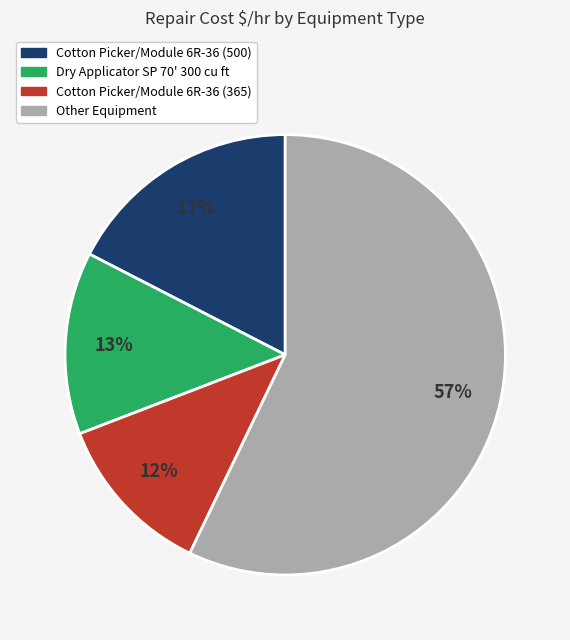

To the nearest percent, what is the average slice percentage?

25%